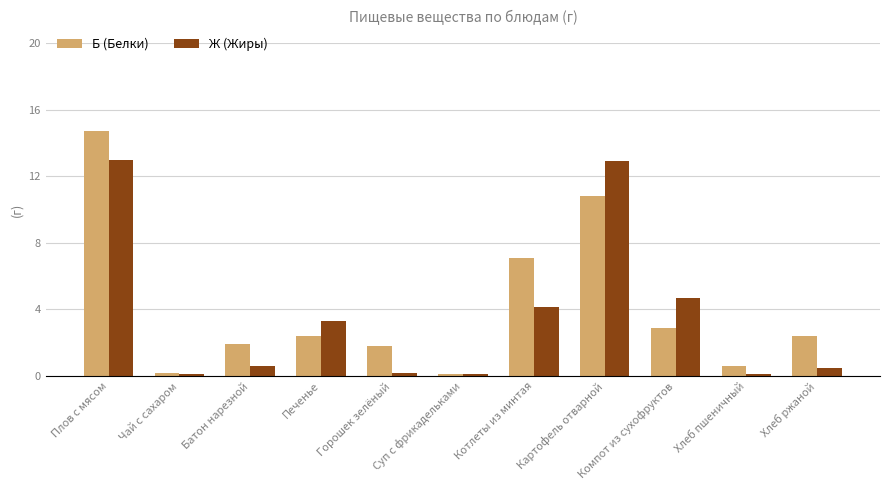

What is the total value across all series at Плов с мясом?

27.7